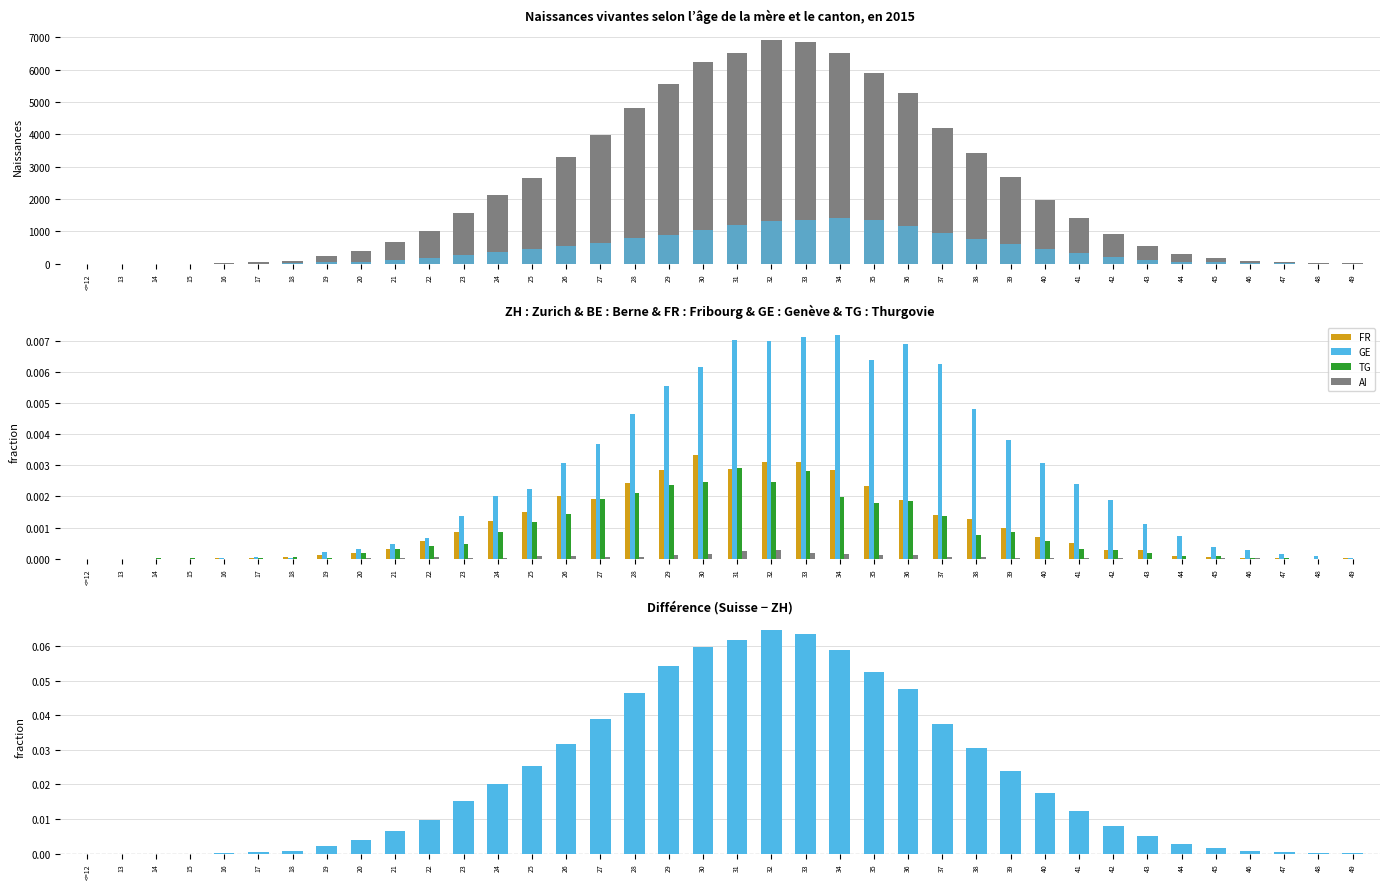

Which category has the highest value in the TG series?

31